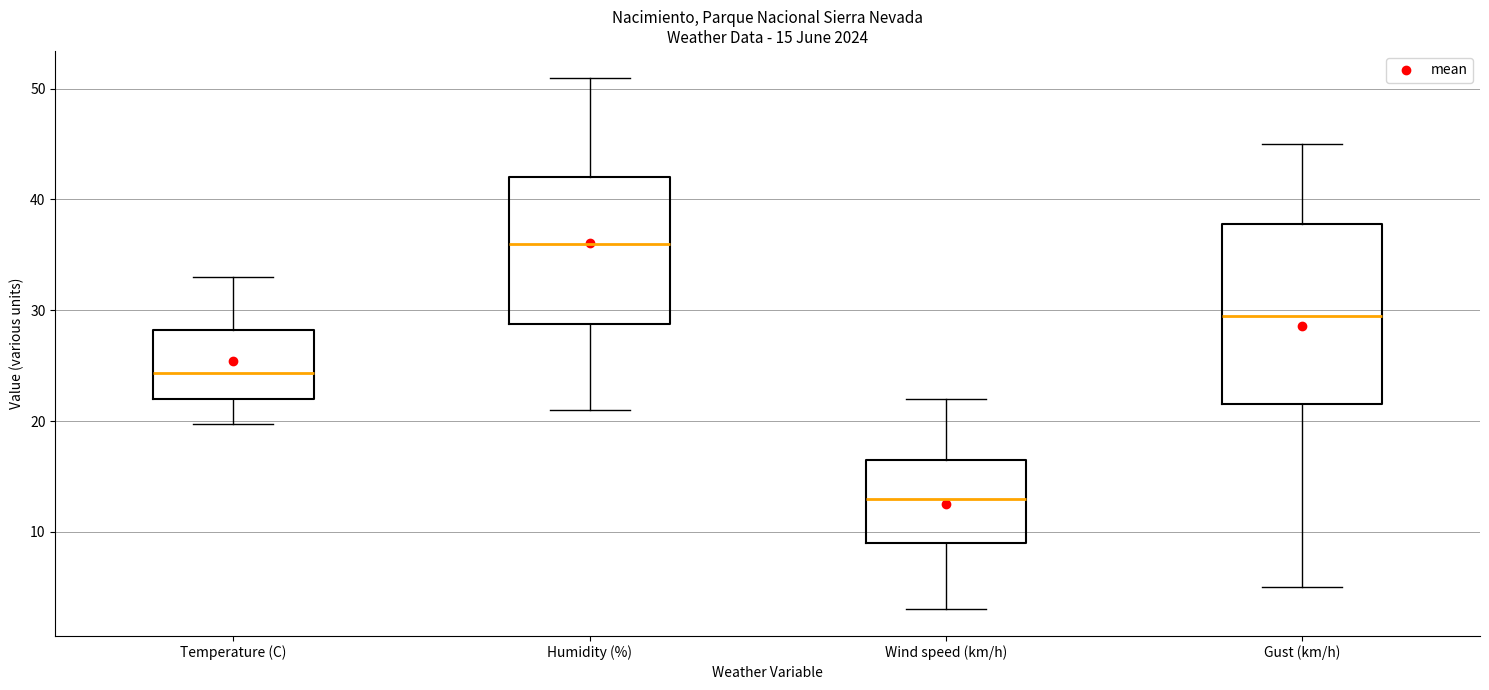

Which box is the tallest, from its lower edge to its upper edge?

Gust (km/h)